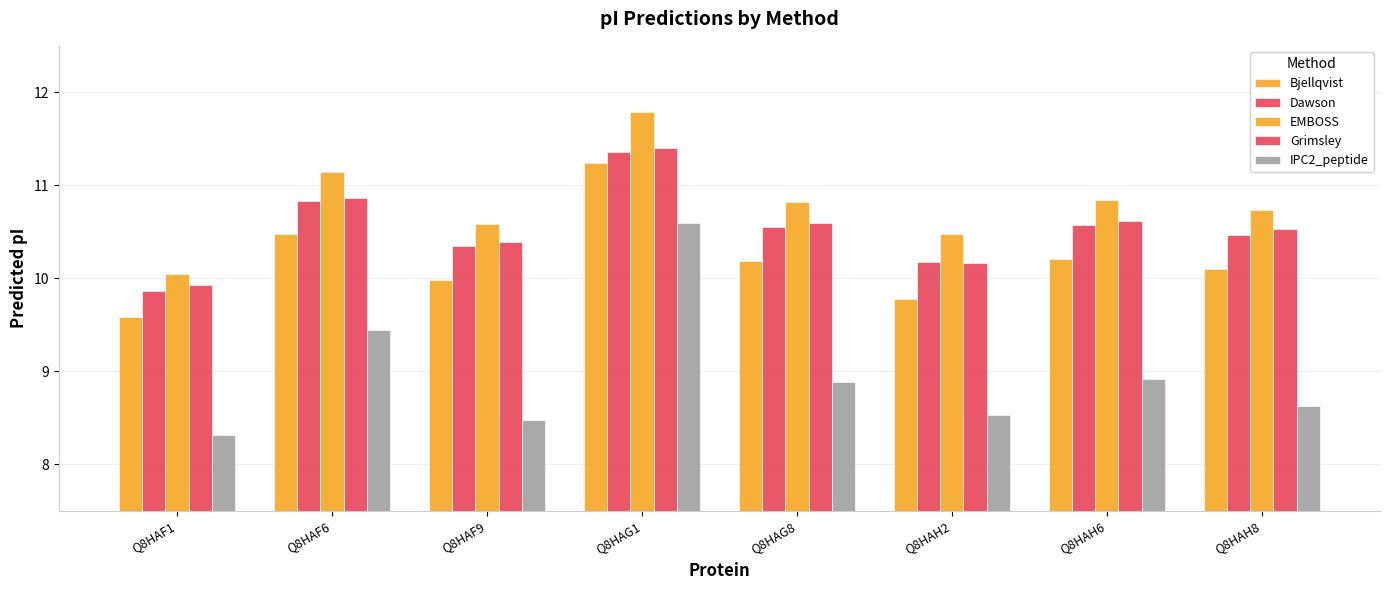

How many groups of bars are there?

8